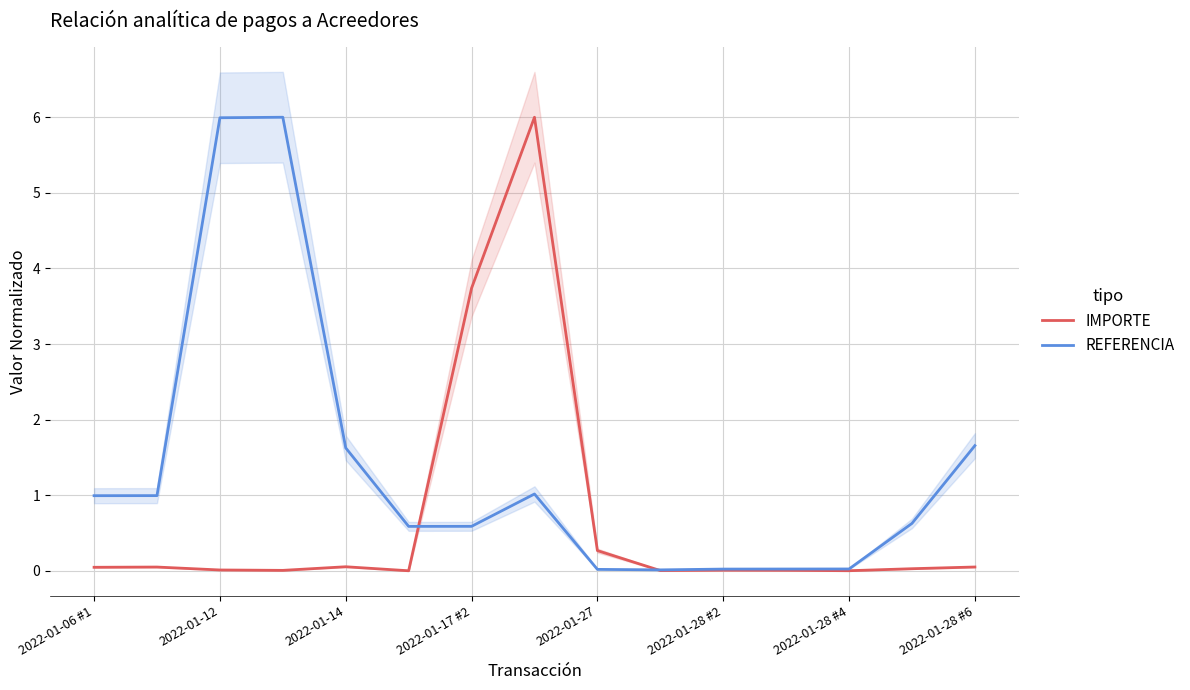

The REFERENCIA series shows 0.6 at 2022-01-17 #2. True or false?

True